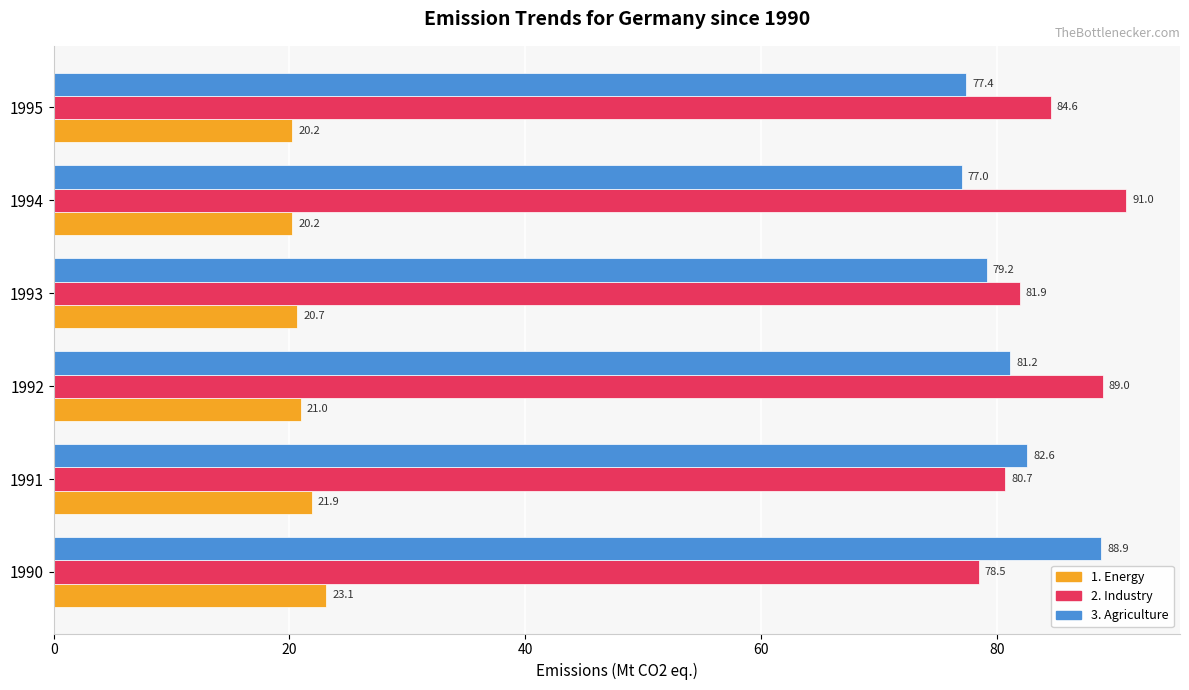

At which label does 2. Industry reach its peak?

1994